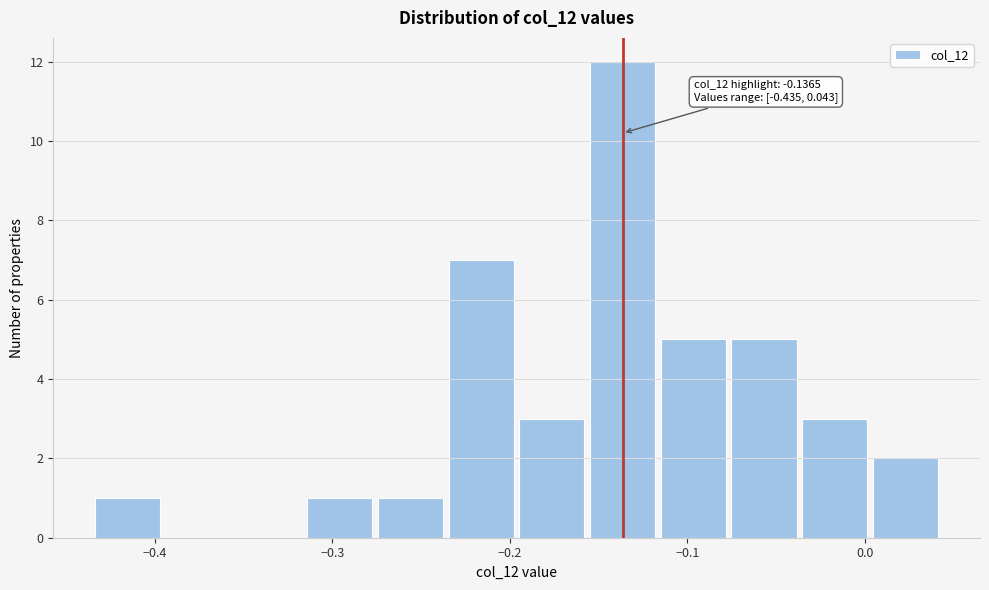

Read against the x-axis, roughly where is the centre of the tallest bar?

-0.14